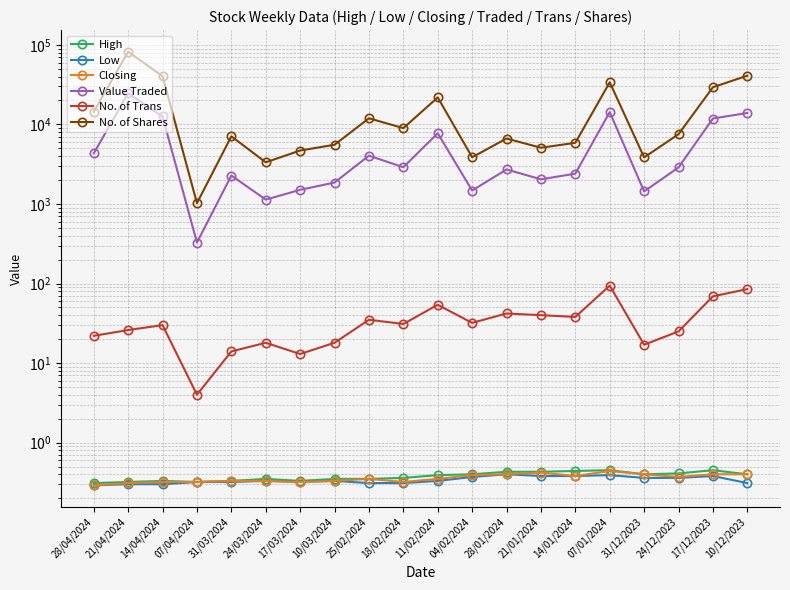

Is it true that Closing equals 0.6 at 24/03/2024?

False